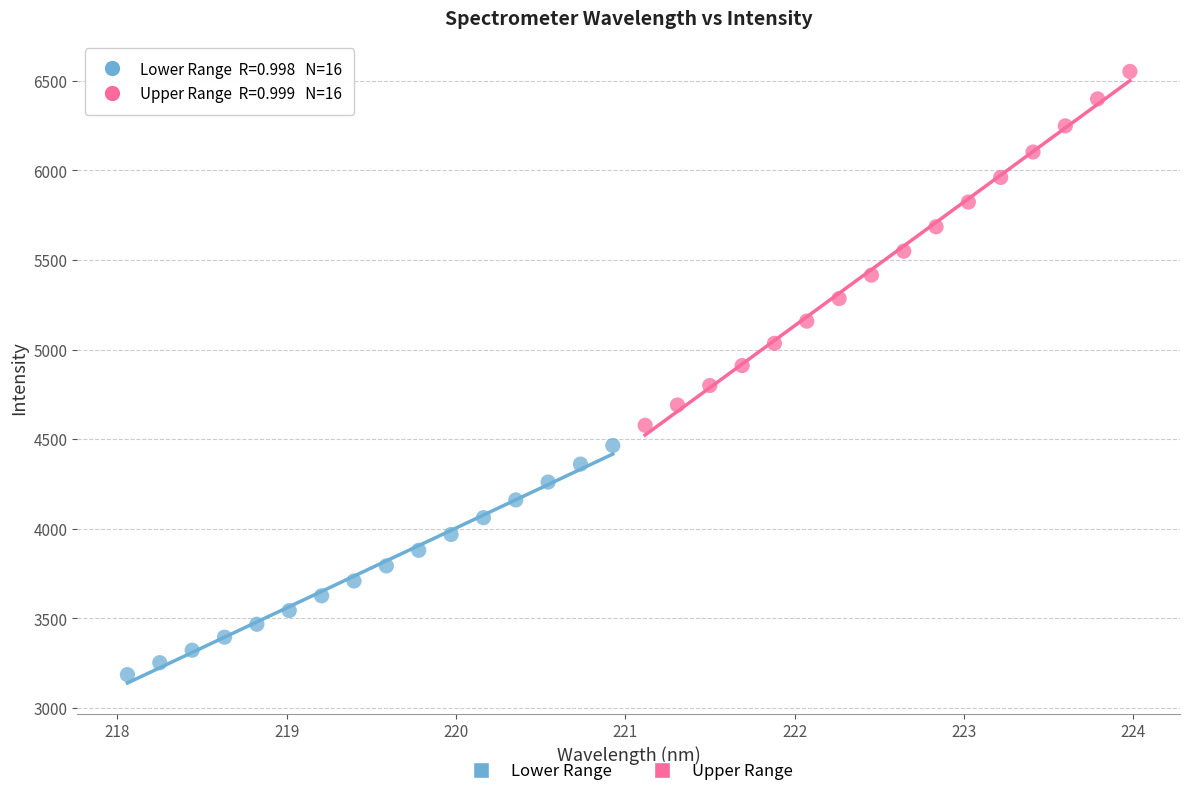

Which series reaches the minimum Y coordinate?

Lower Range